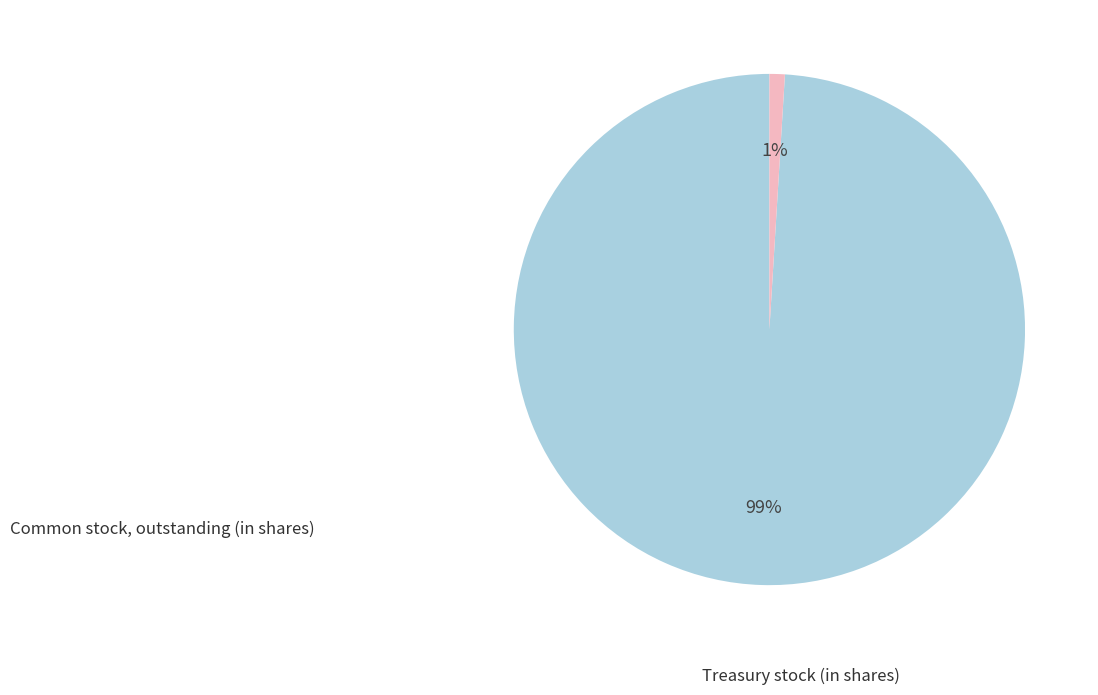

Is there any slice that represents more than half of the pie?

Yes